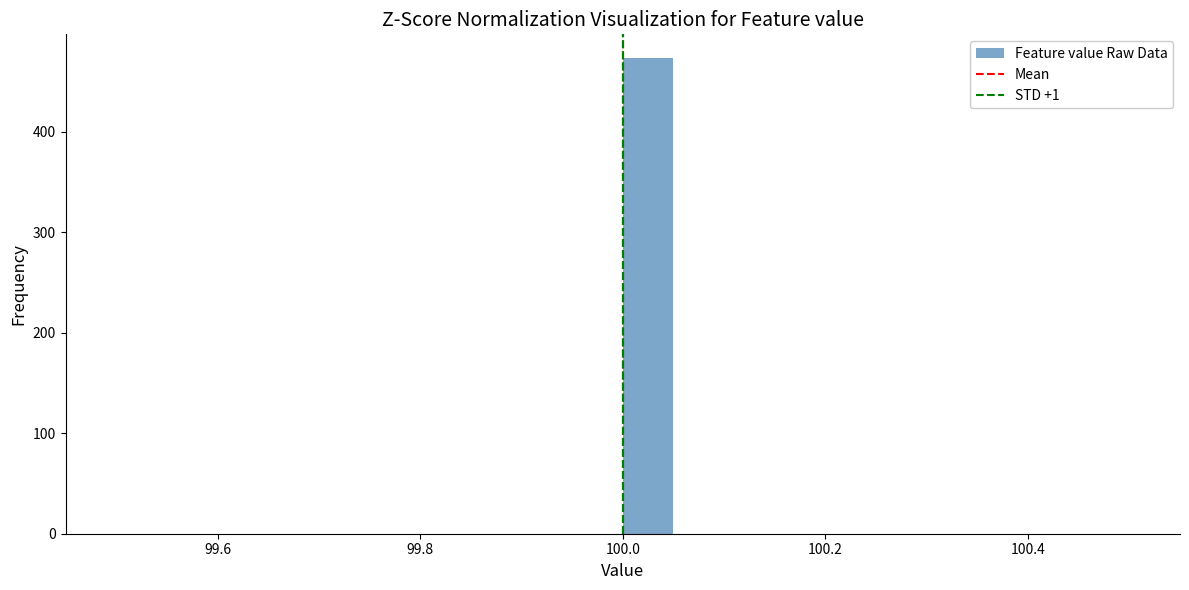

Read against the x-axis, roughly where is the centre of the tallest bar?

100.02